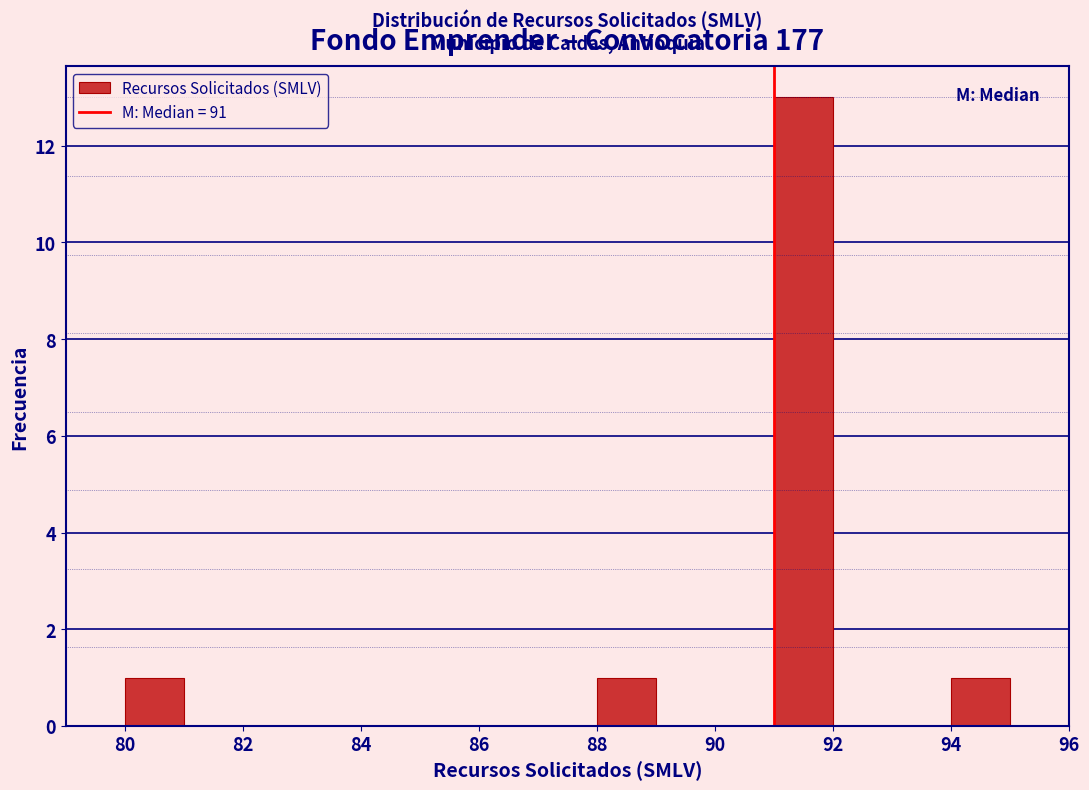

Reading left to right, list every bar in this chart as the range it spans on the x-axis followed by its height. The values are not printed on the chart, so give them approximately, as read against the axis.

79 to 80: 0
80 to 81: 1
81 to 82: 0
82 to 83: 0
83 to 84: 0
84 to 85: 0
85 to 86: 0
86 to 87: 0
87 to 88: 0
88 to 89: 1
89 to 90: 0
90 to 91: 0
91 to 92: 13
92 to 93: 0
93 to 94: 0
94 to 95: 1
95 to 96: 0